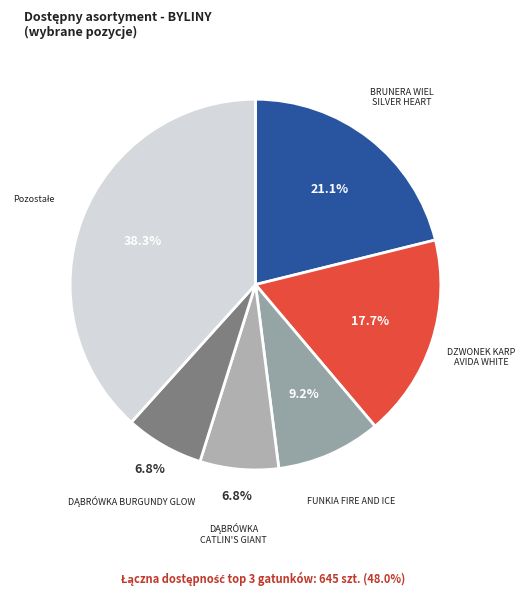

What is the ratio of the value at BRUNERA WIEL SILVER HEART to the value at FUNKIA FIRE AND ICE?

2.3